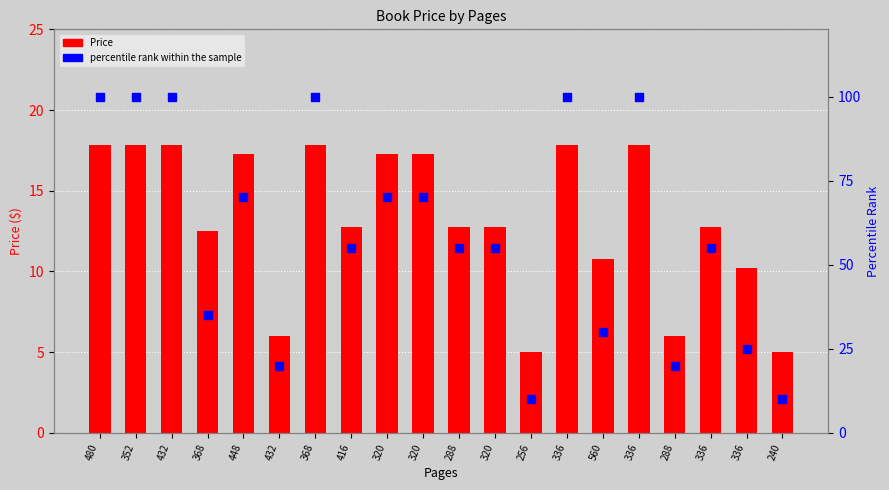

At how many categories does at least one series exceed 50?

13